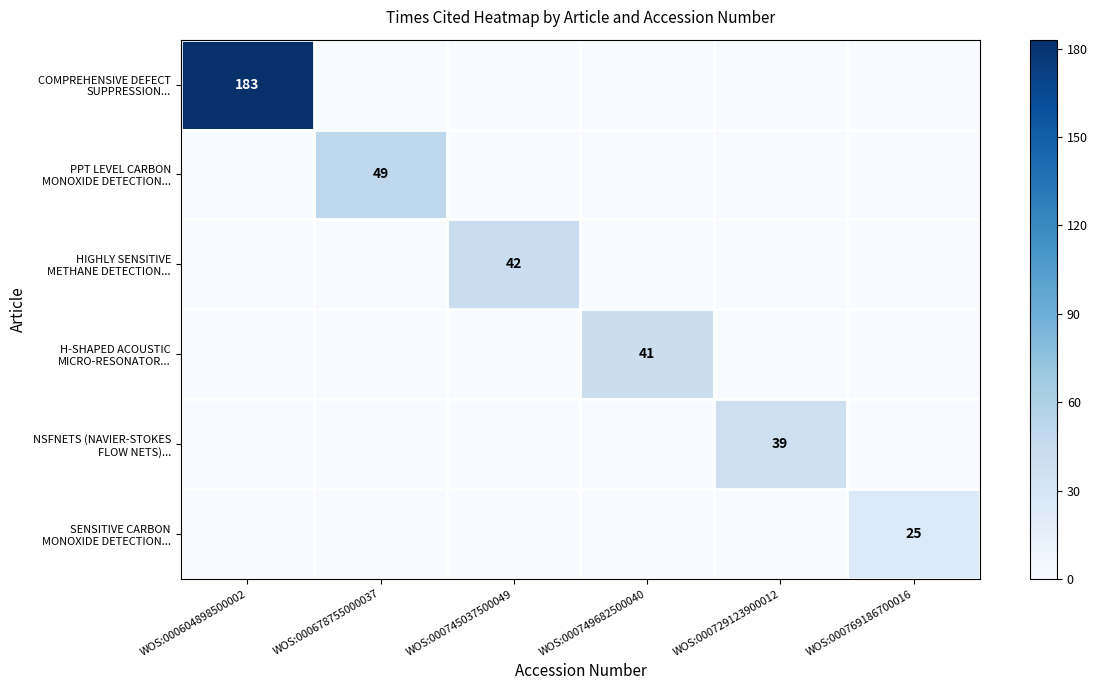

At how many categories does at least one series exceed 62?

1